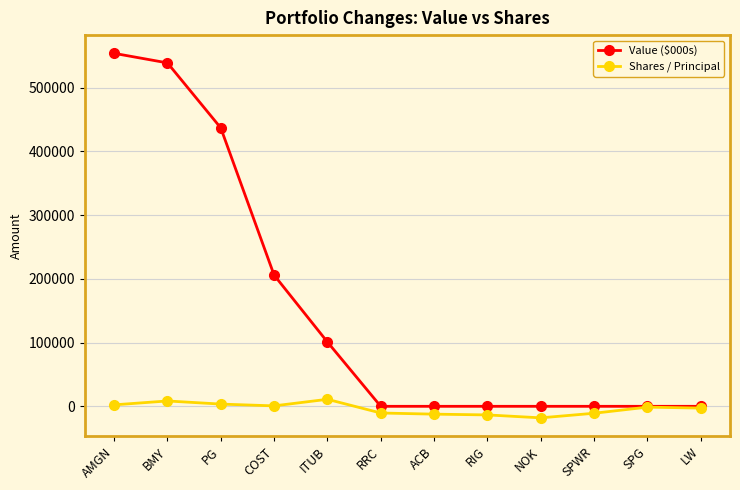

What is the label of the 1st point from the left?

AMGN